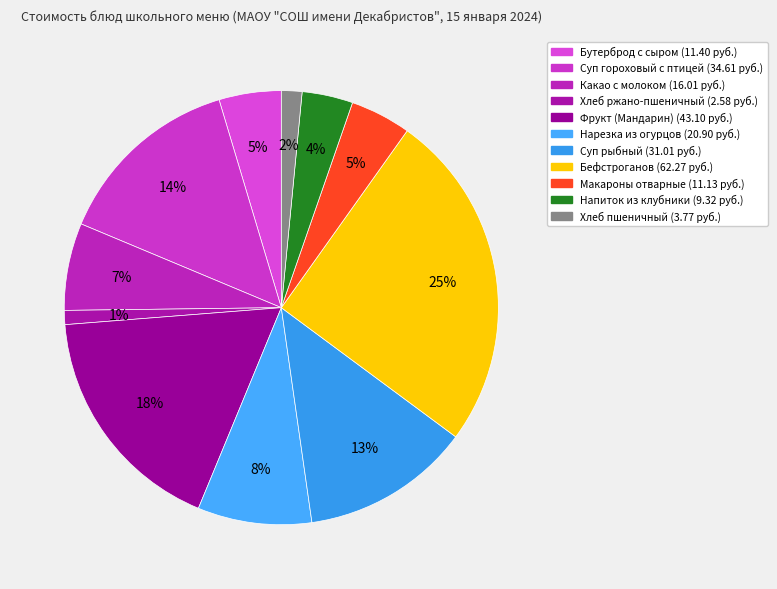

What is the smallest slice in the pie chart?

Хлеб ржано-пшеничный витаминизированный